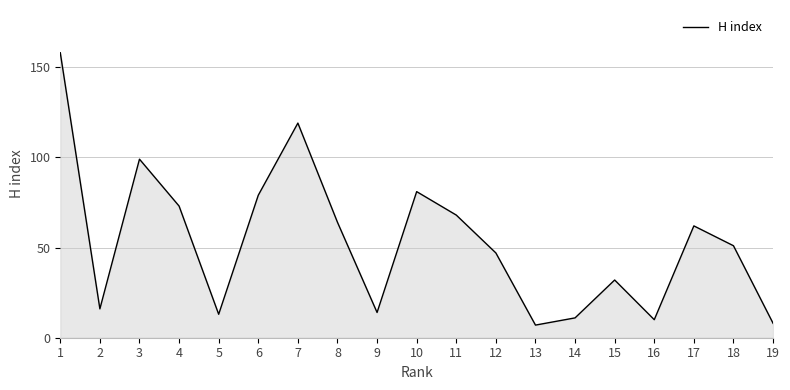

What is the average value?

53